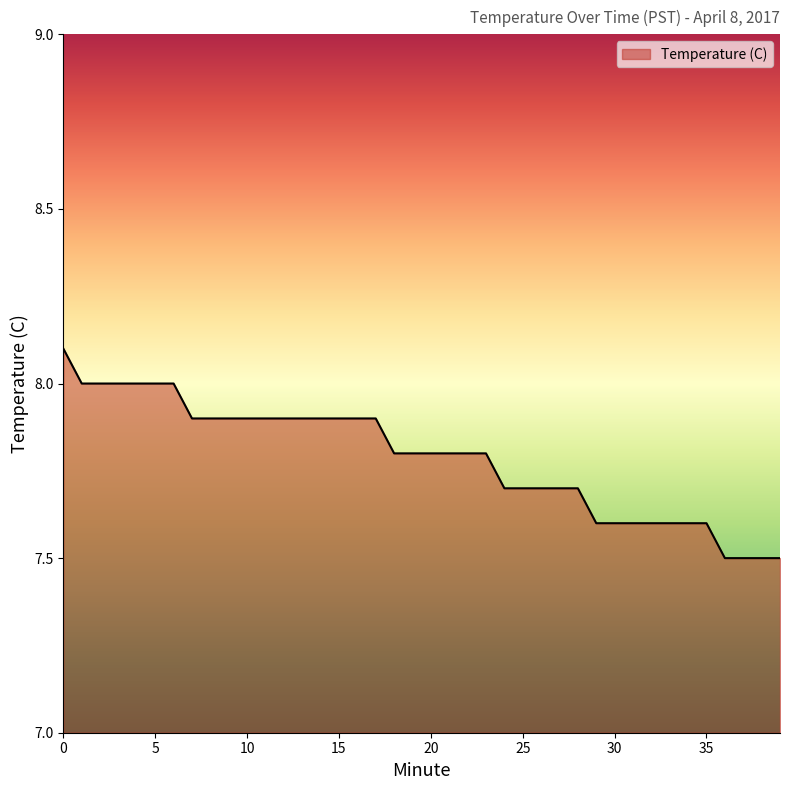

What is the greatest value displayed?

8.1